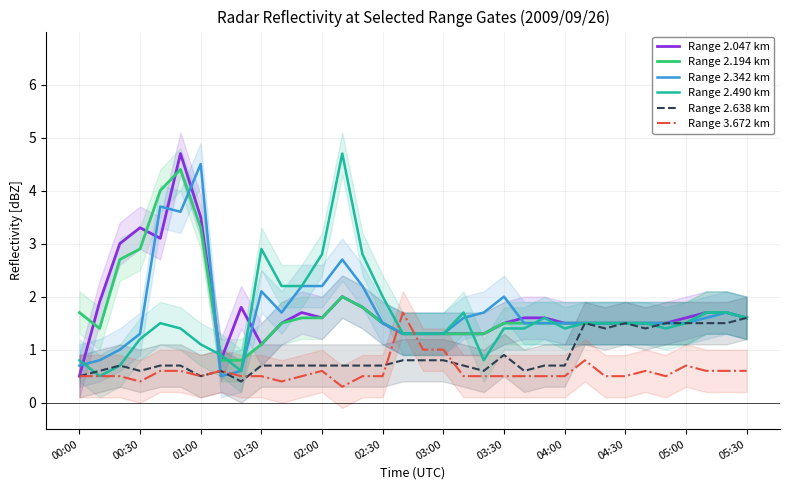

True or false: Range 2.194 km and Range 3.672 km intersect in this chart.

True